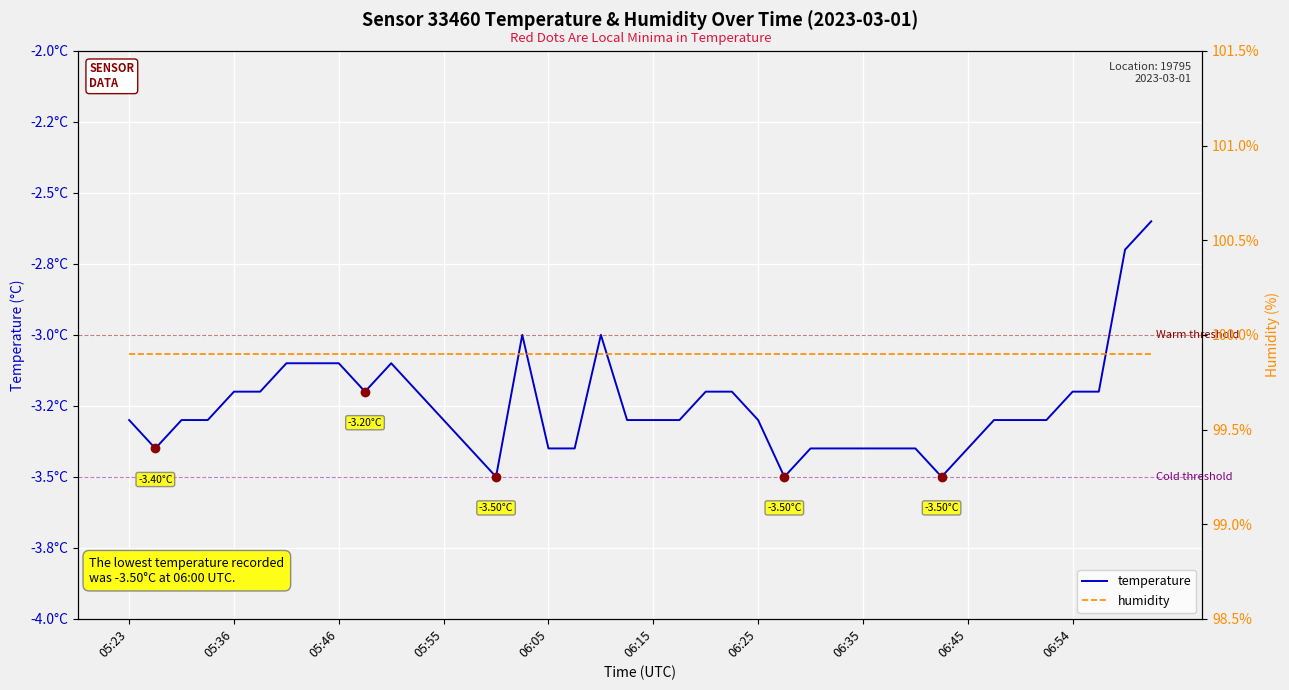

What are all the series names shown in the legend?

temperature, humidity